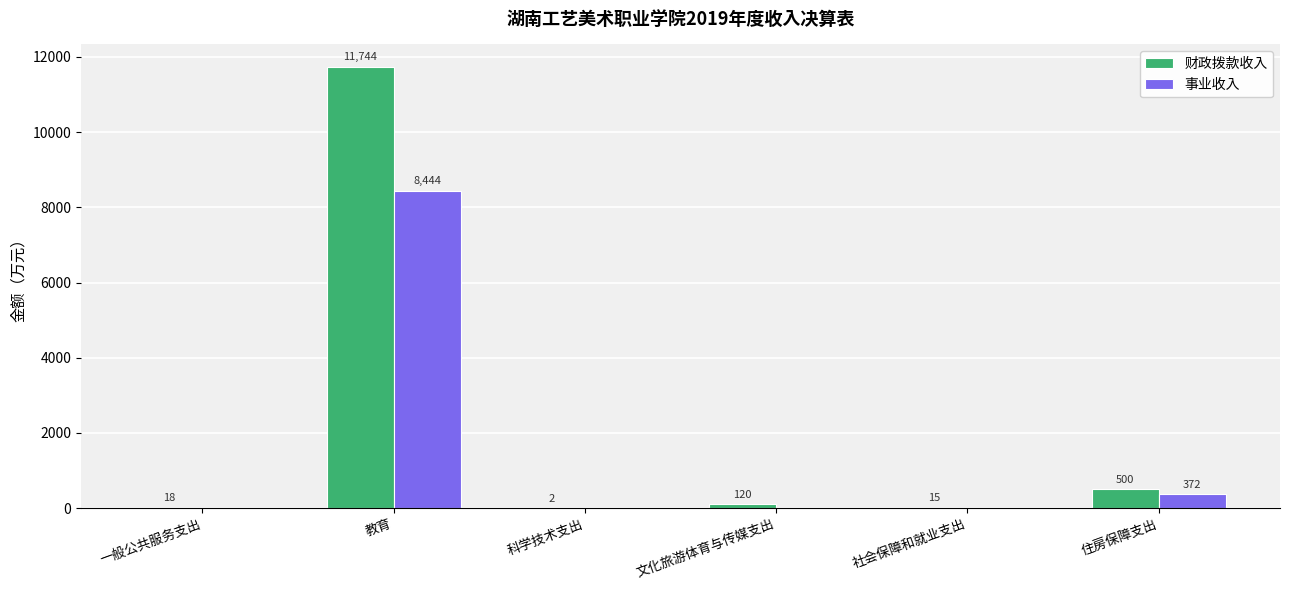

Is the value of 事业收入 at 科学技术支出 greater than the value of 财政拨款收入 at 科学技术支出?

No